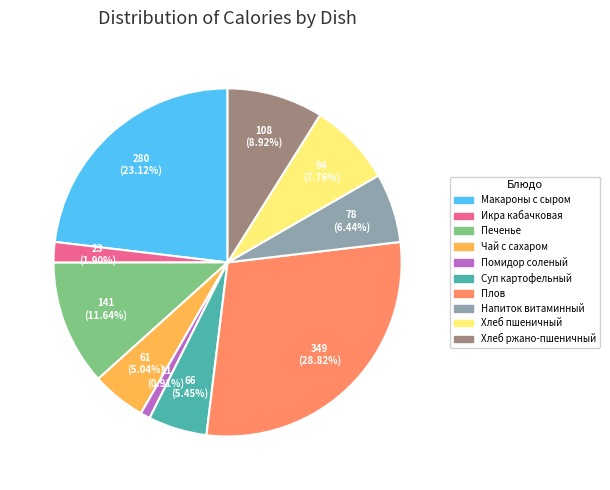

What percentage is NOT represented by Суп картофельный?

94.5%